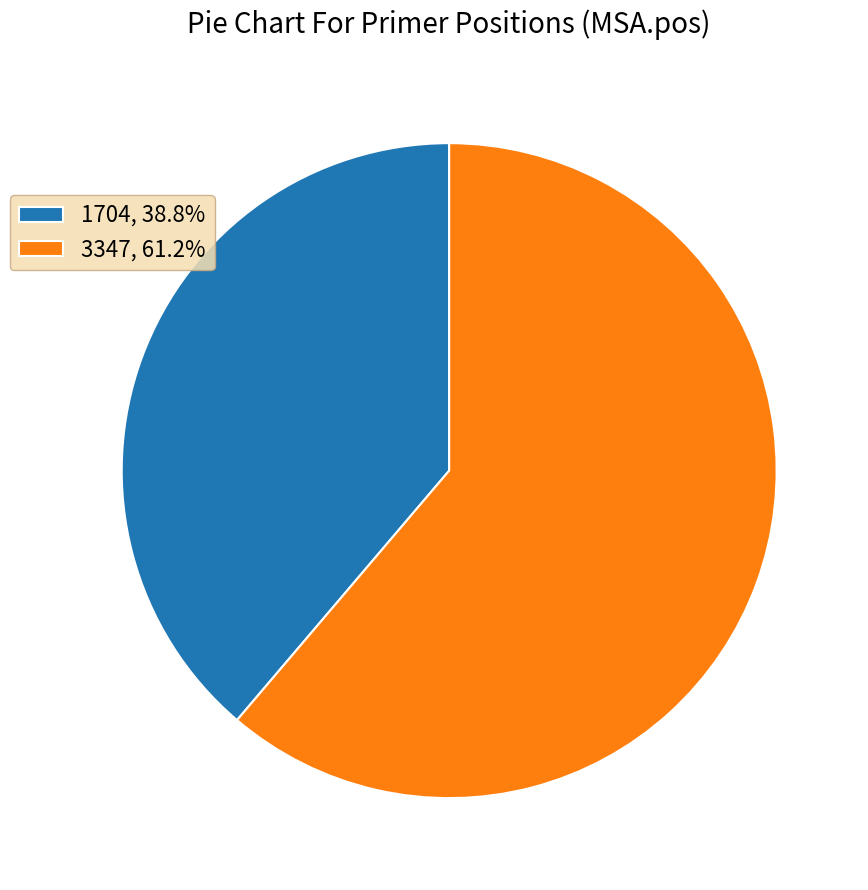

Count the number of slices in the pie.

2